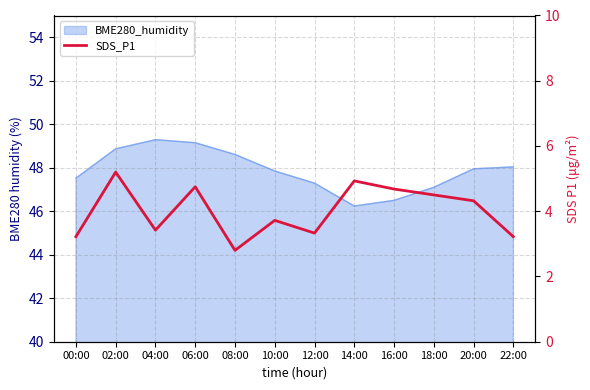

How many interior local peaks (higher than both neighbors) does the data have?

4